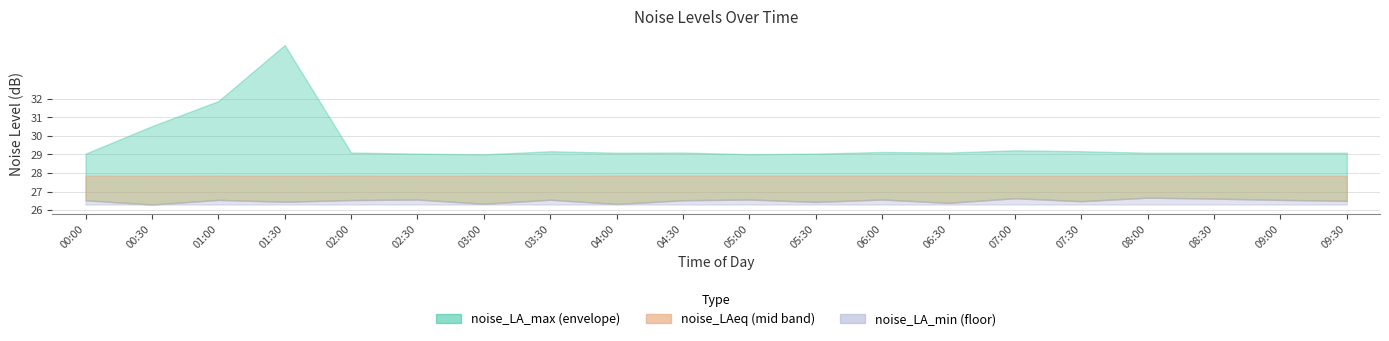

True or false: noise_LA_max and noise_LAeq intersect in this chart.

False